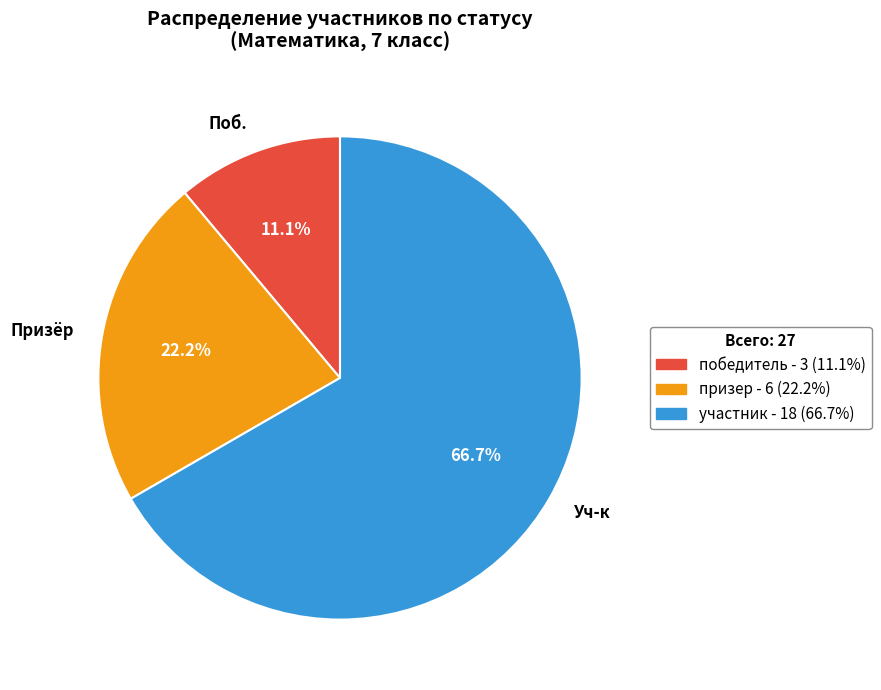

Approximately how many times larger is the value at победитель compared to участник?

0.2